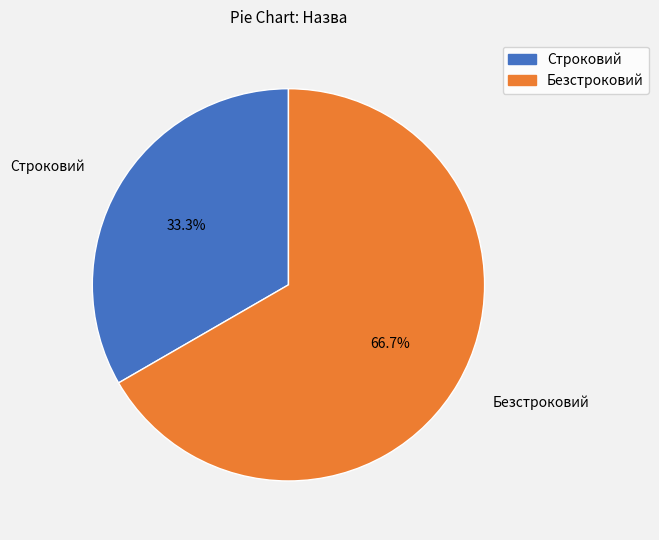

What portion of the pie excludes Строковий?

66.7%